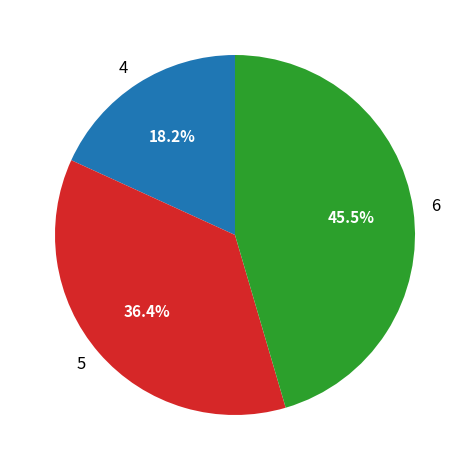

How many segments does this pie chart have?

3